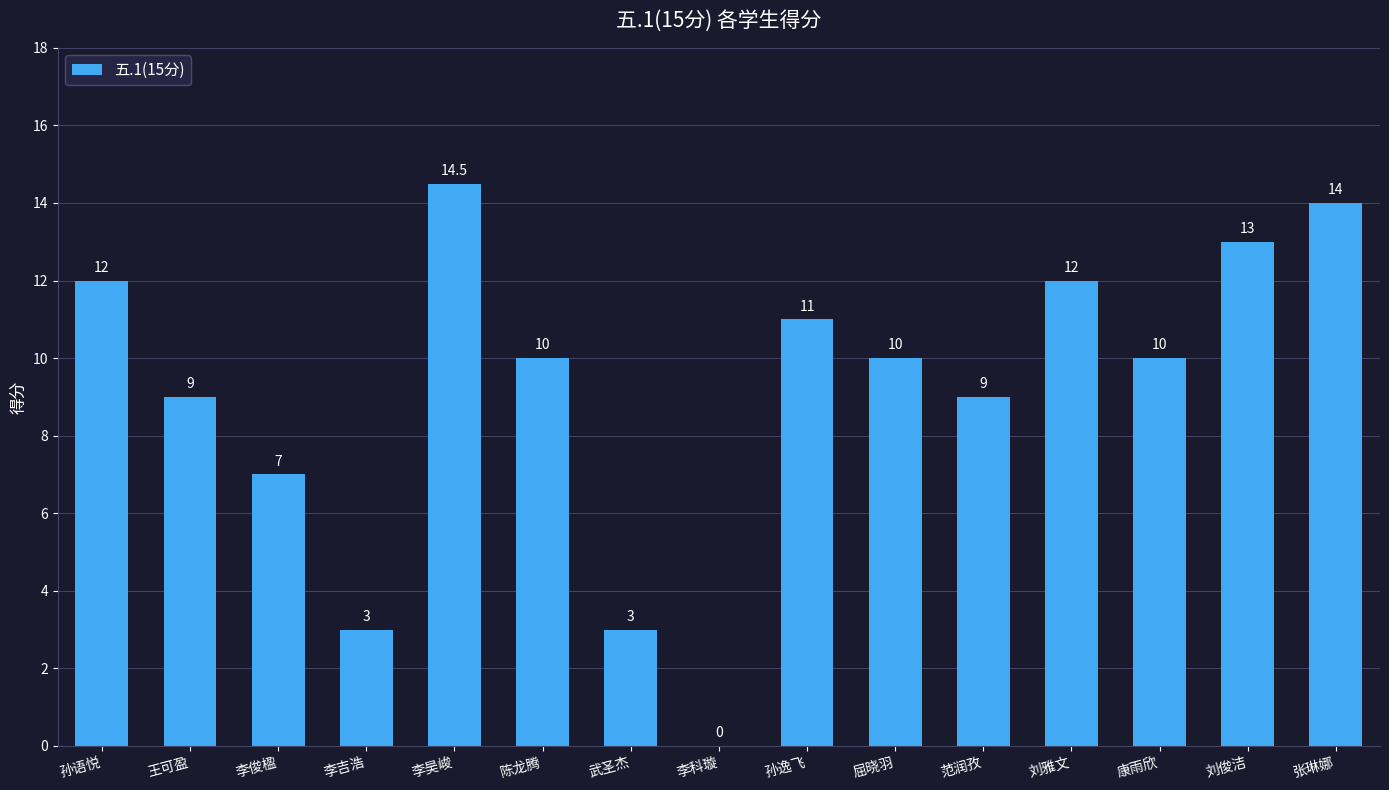

What is the sum of the values at 李科璇 and 李吉浩?

3.0